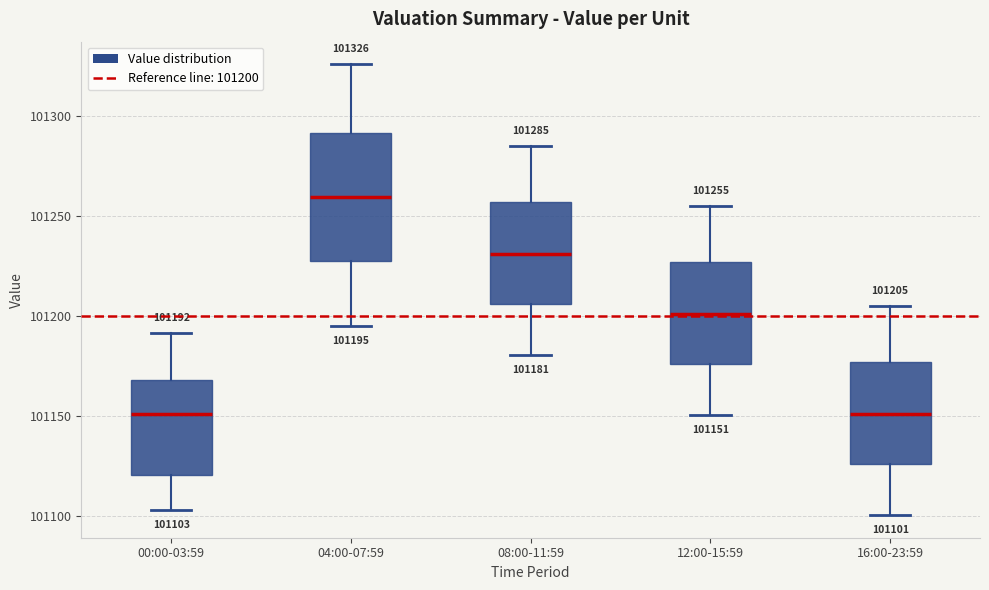

Comparing the boxes themselves (not the whiskers), which one is the tallest?

04:00-07:59